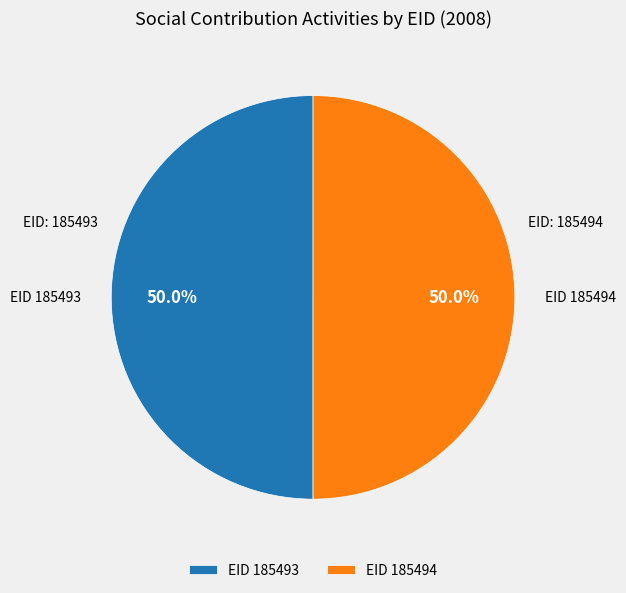

What percentage do EID 185494 and EID 185493 together represent?

100.0%